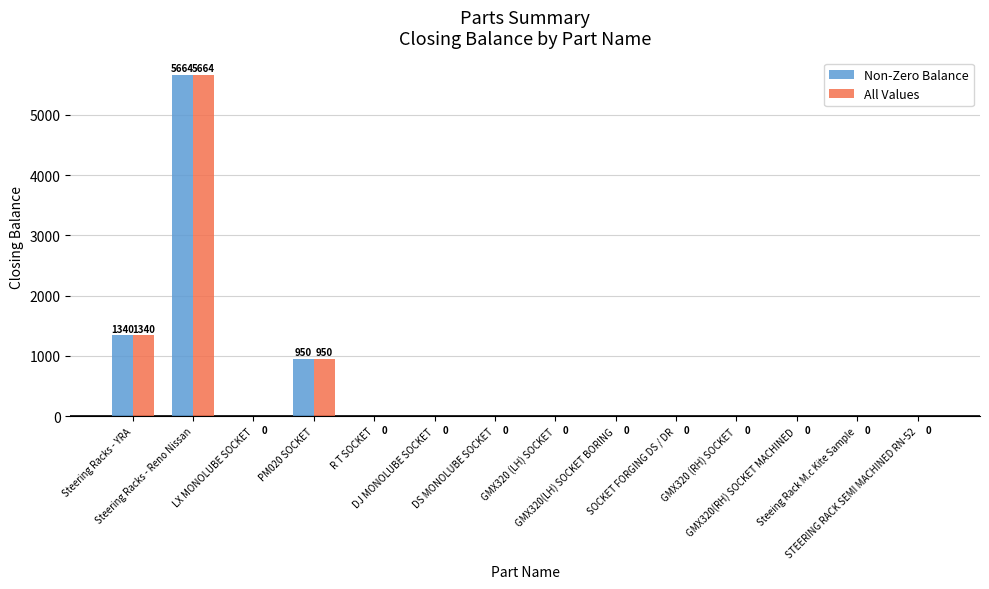

Are the bars horizontal?

No